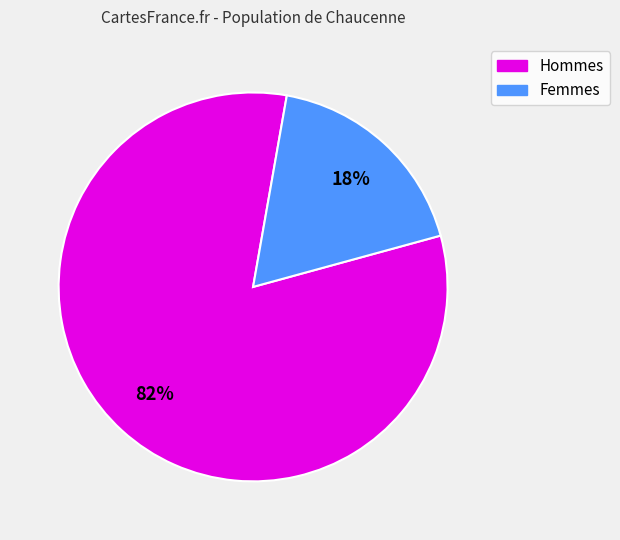

What is the largest slice in the pie chart?

Hommes